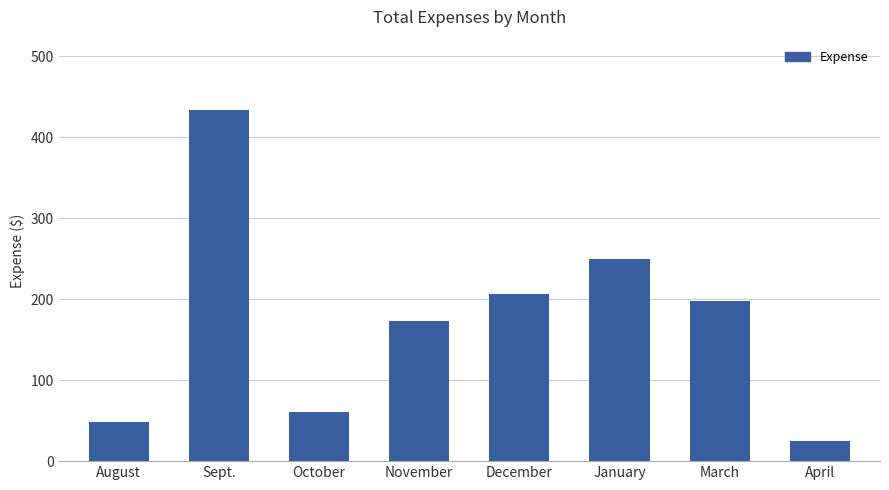

At which label does the data first exceed 198?

Sept.